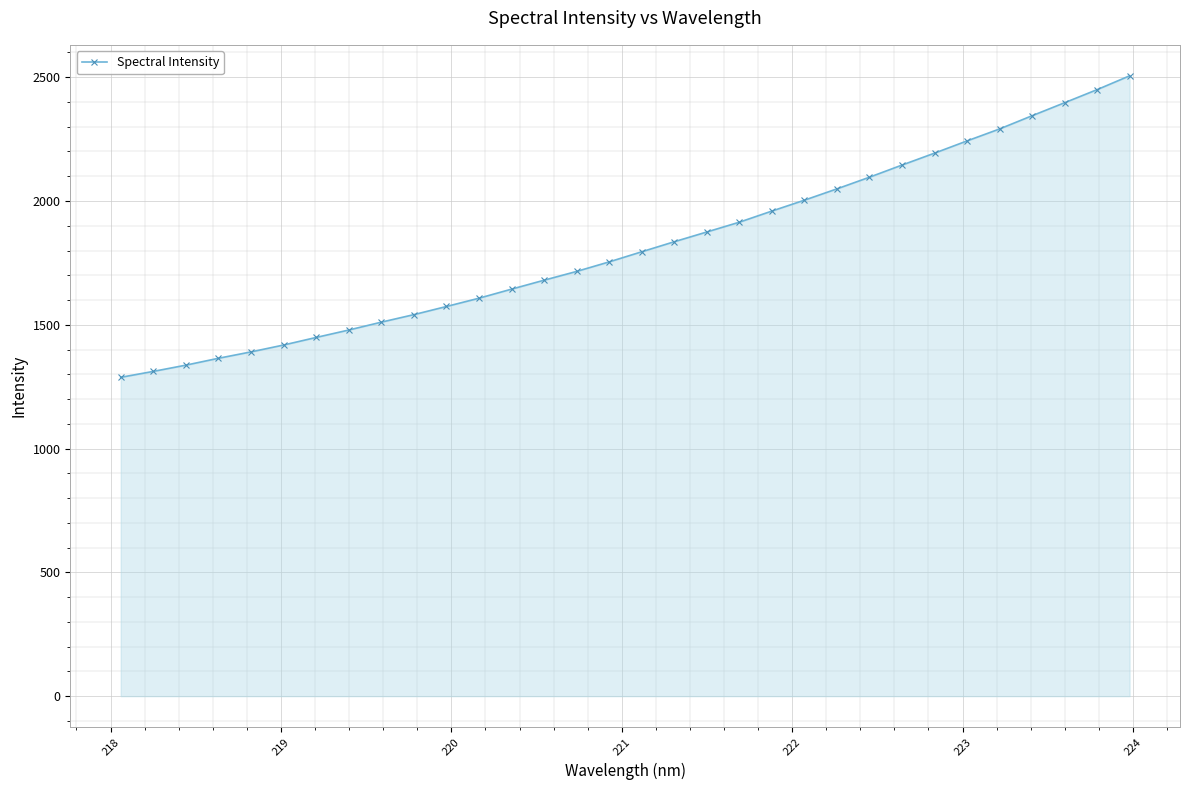

What is the minimum value shown in the chart?

1287.8